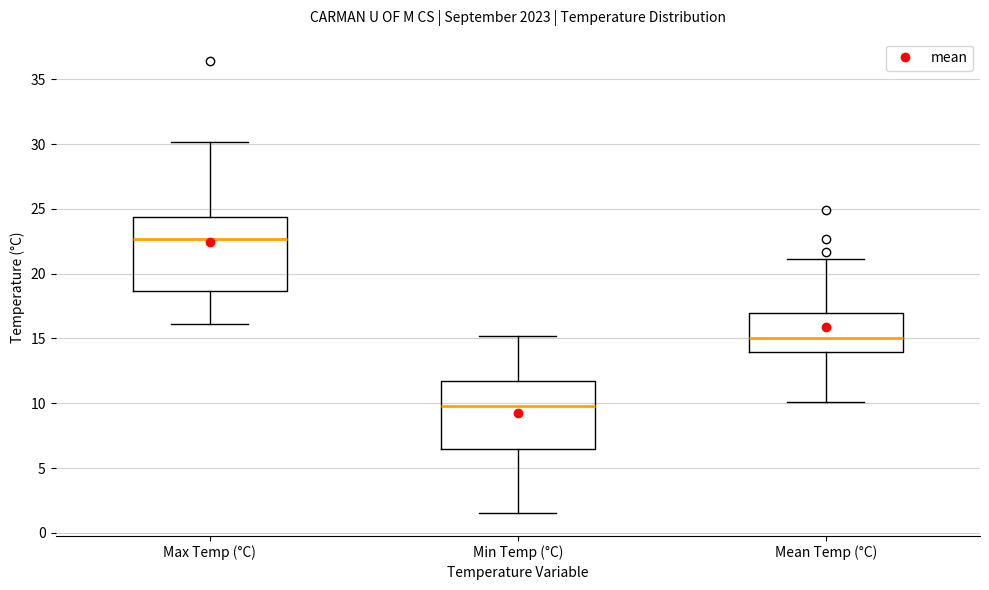

Reading left to right, read every box against the y-axis: the position of its median line, the range the box covers, and the ends of its whiskers. The values are not printed on the chart, so give them approximately, as read against the axis.

Max Temp (°C): median 22.5, box 18.5 to 24.5, whiskers 16.0 to 30.0
Min Temp (°C): median 10.0, box 6.5 to 11.5, whiskers 1.5 to 15.0
Mean Temp (°C): median 15.0, box 14.0 to 17.0, whiskers 10.0 to 21.0